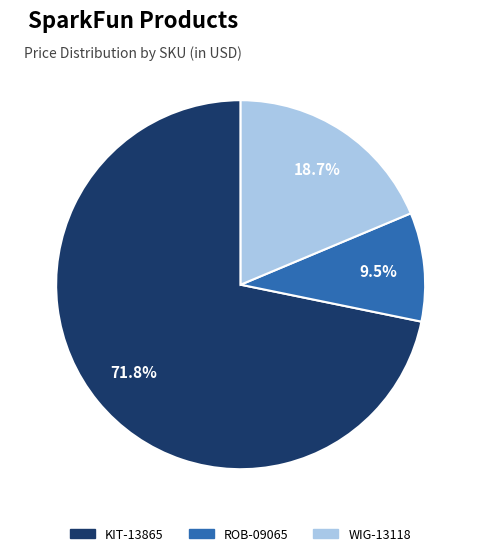

Which slice represents more than half of the pie?

KIT-13865